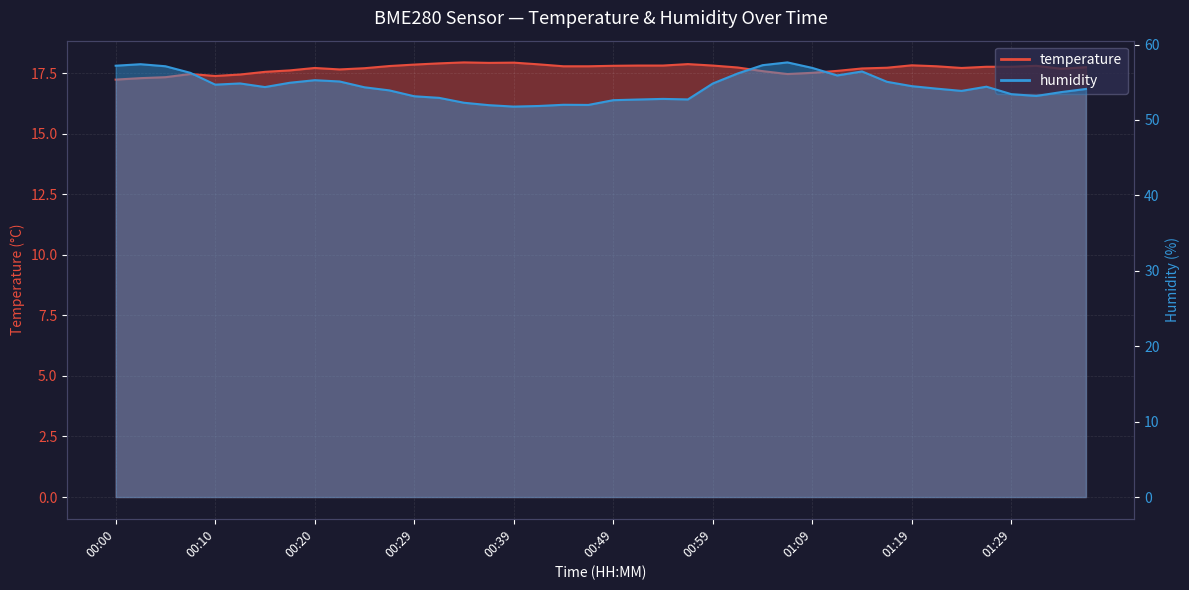

What is the minimum value for temperature?

17.2